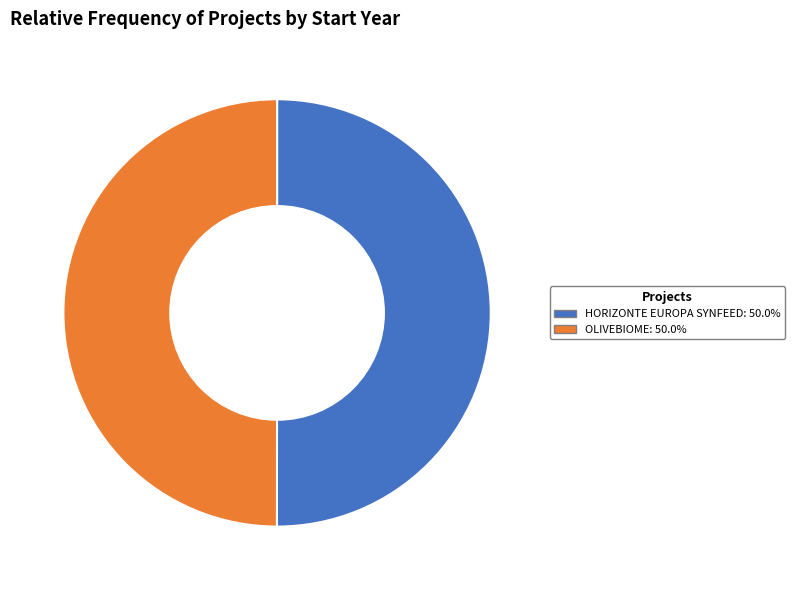

What is the ratio of the value at OLIVEBIOME to the value at HORIZONTE EUROPA SYNFEED?

1.0